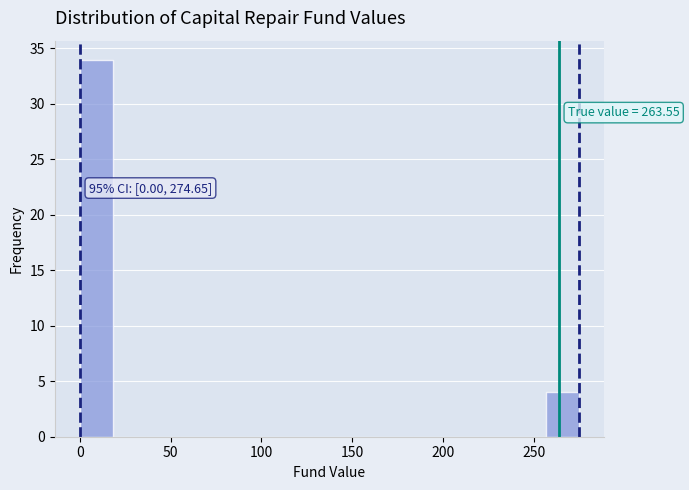

Read against the x-axis, roughly where is the centre of the tallest bar?

10